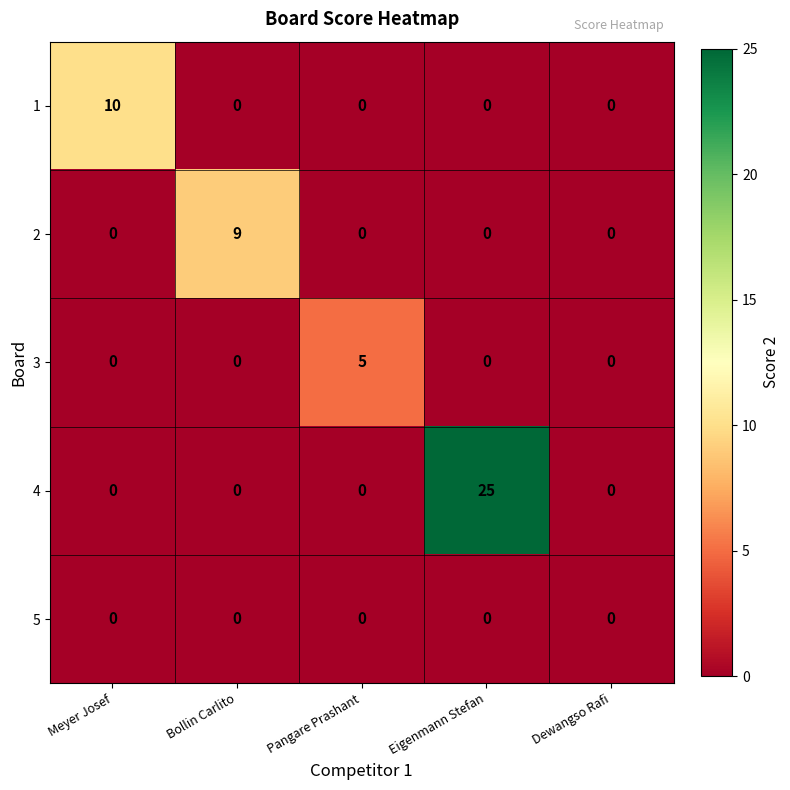

At which category is the sum across all series the highest?

Eigenmann Stefan